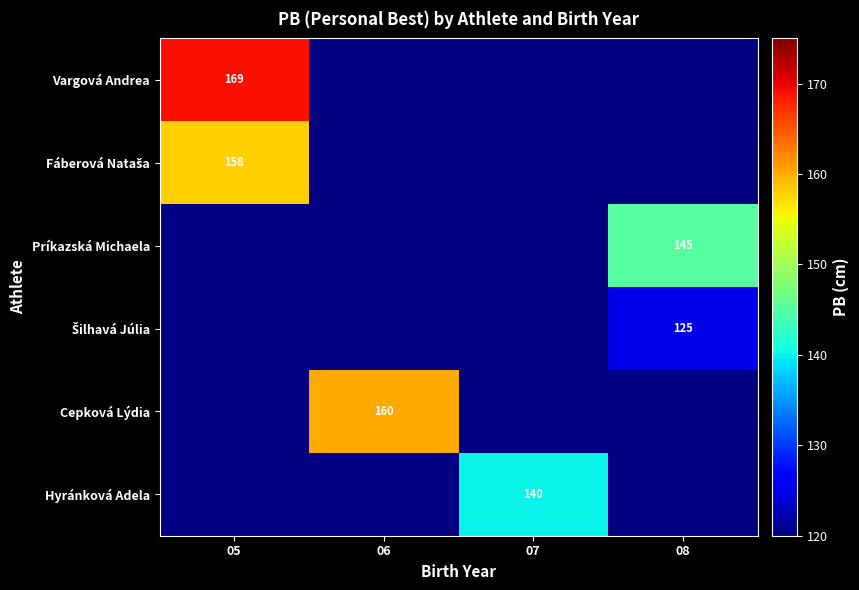

True or false: Cepková Lýdia has a value of 160 at 06.

True